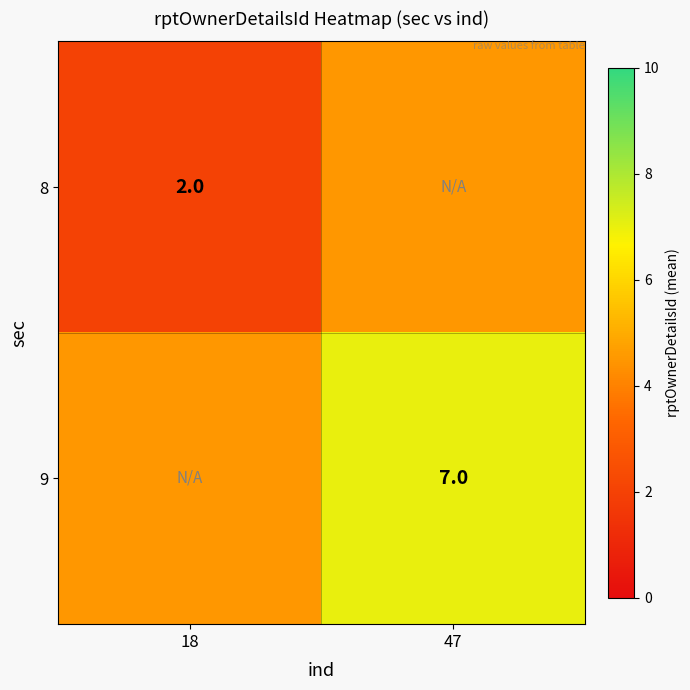

True or false: 8 has a value of 3.3 at 18.

False